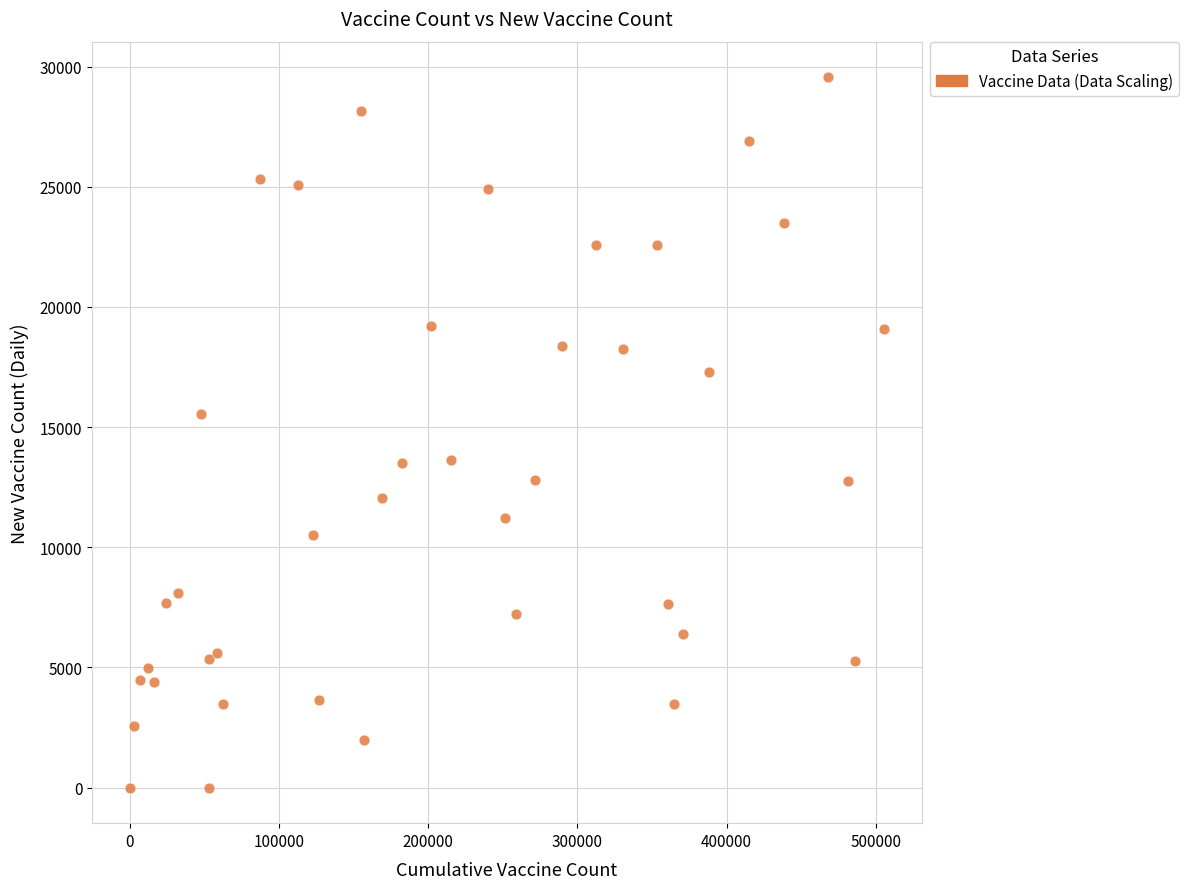

What is the range of X values (max minus min)?

505122